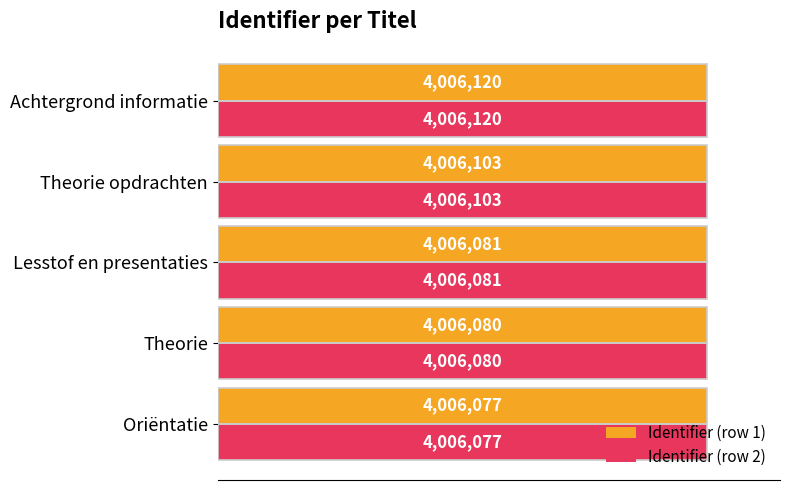

What is the average value of the Identifier (row 2) series?

4006092